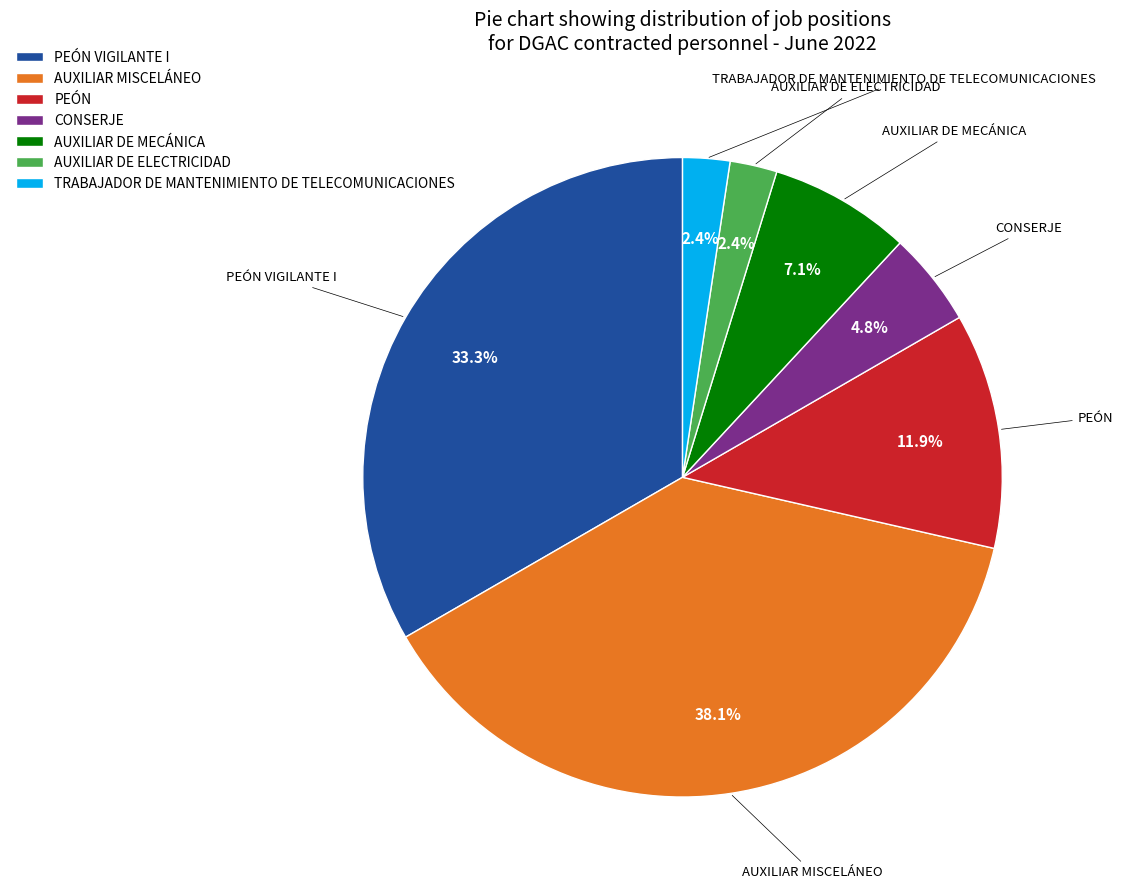

How many slices are in this pie chart?

7